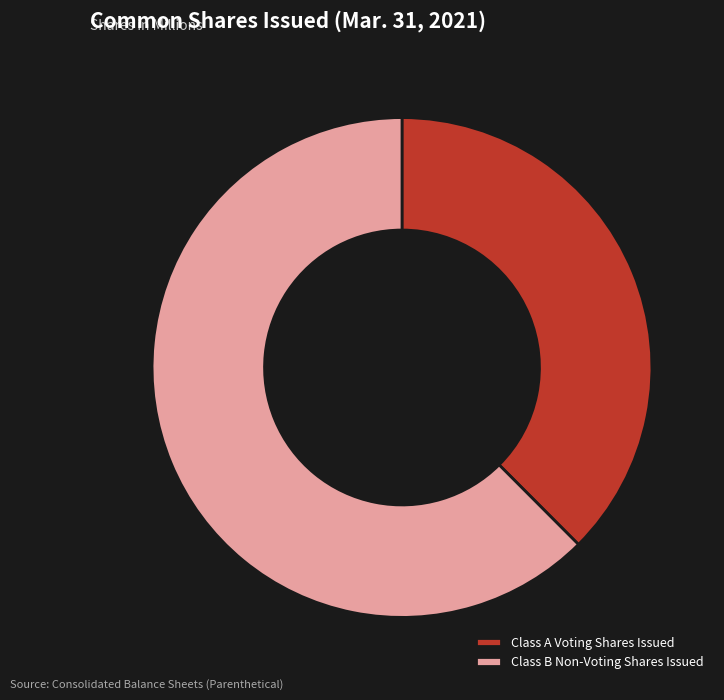

Which category has the biggest portion of the pie?

Class B Non-Voting Shares Issued